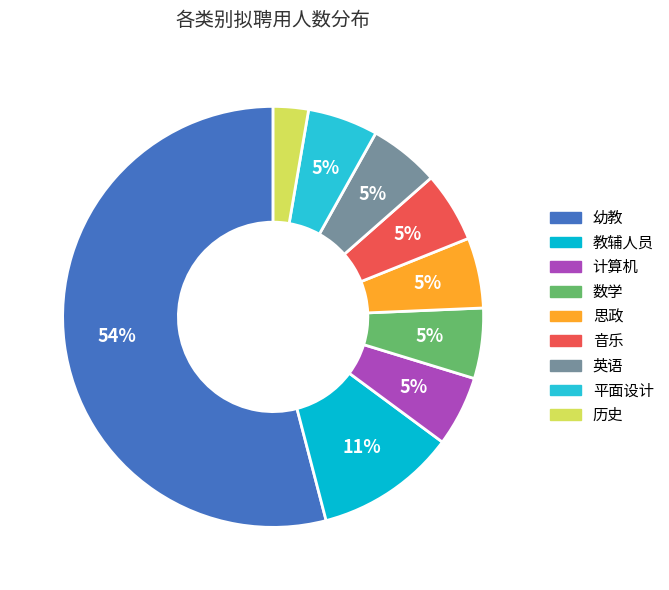

How many slices are in this pie chart?

9